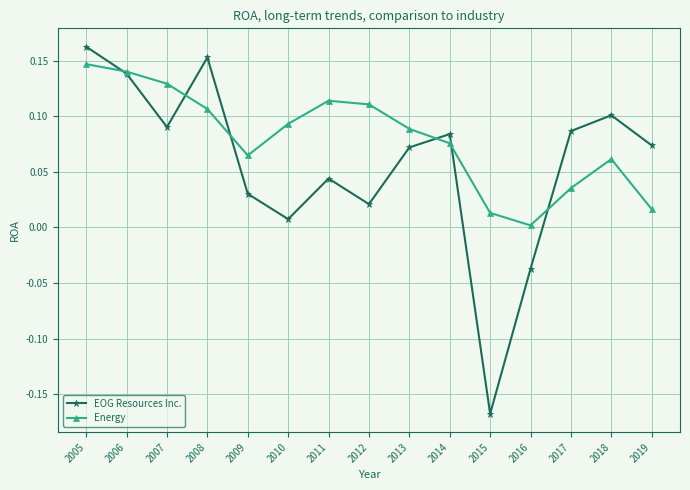

How many distinct data groups are displayed?

2